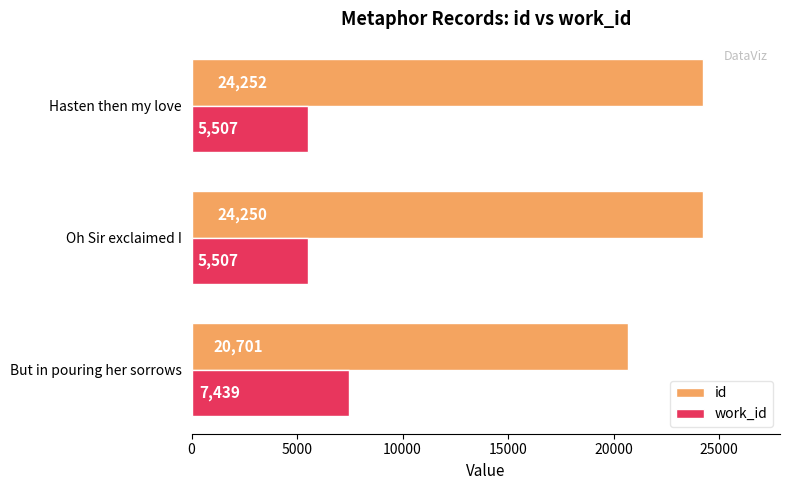

What is the average value of the id series?

23068